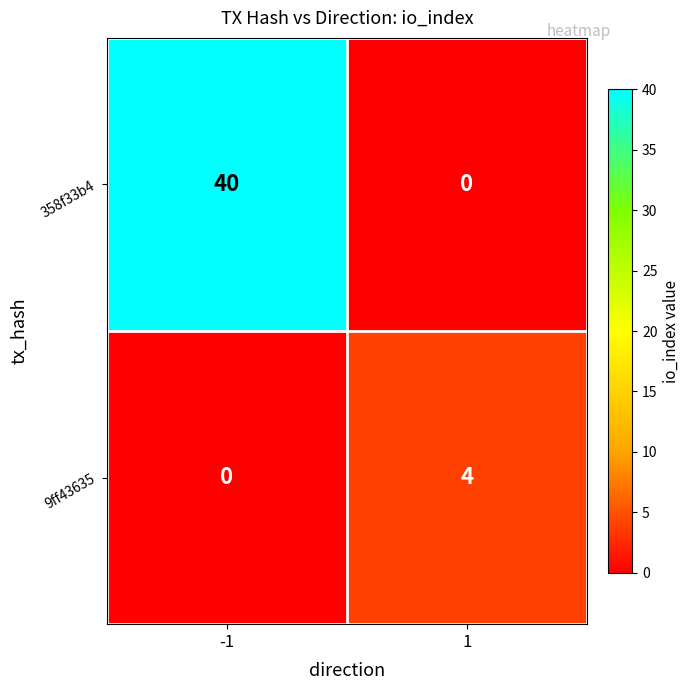

What is the sum of all 358f33b4 values?

40